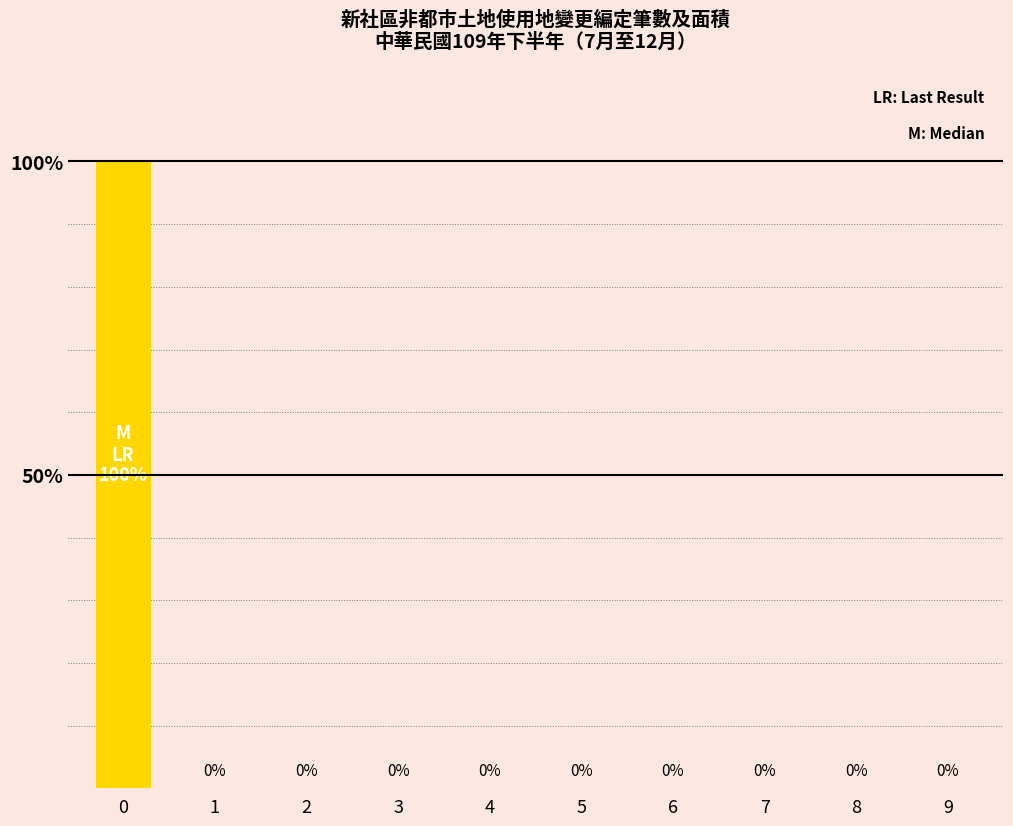

True or false: the data shows 0 at 4.

True